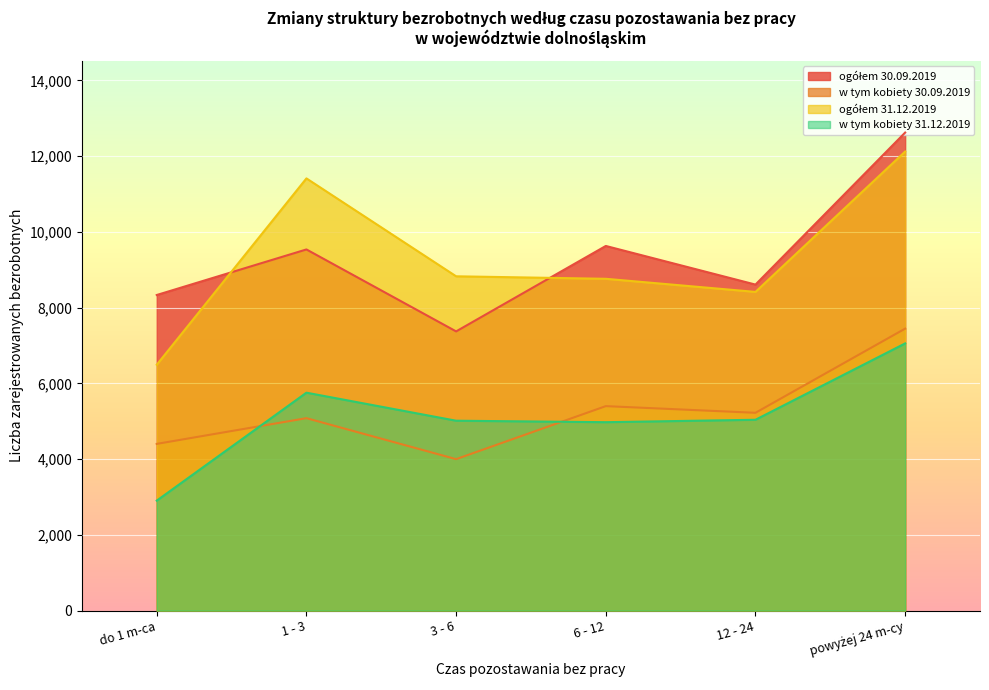

What is the sum of the w tym kobiety 30.09.2019 values at 1 - 3 and 6 - 12?

10478